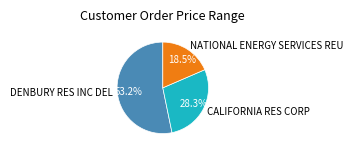

Does DENBURY RES INC DEL account for over 50% of the chart?

Yes